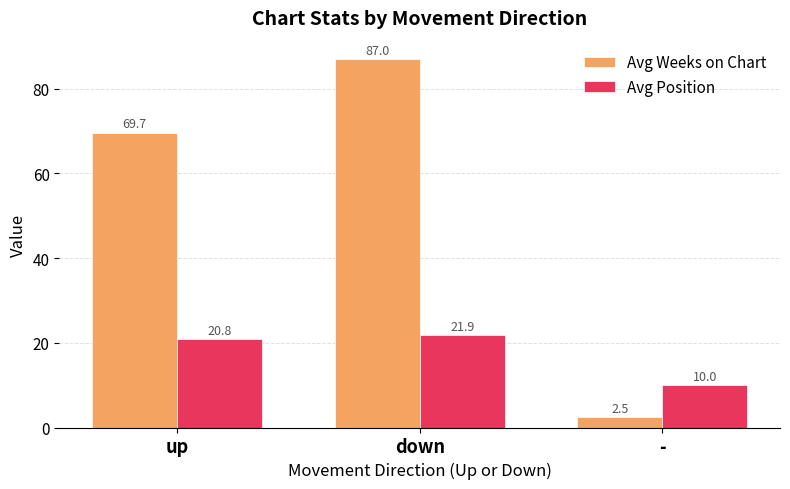

Reading left to right, list all the values displayed in this chart.

Avg Weeks on Chart: up=69.7	down=87.0	-=2.5
Avg Position: up=20.8	down=21.9	-=10.0